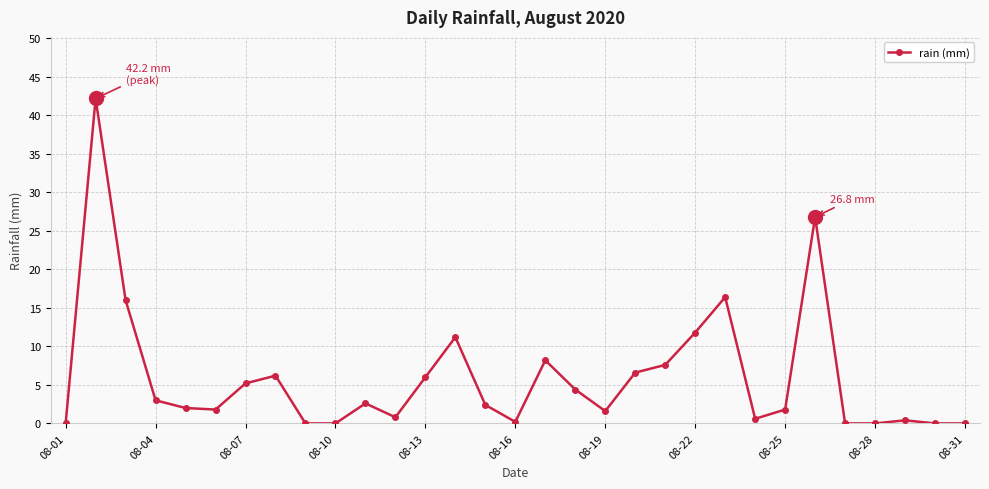

What is the value of the 6th point from the left?

1.8